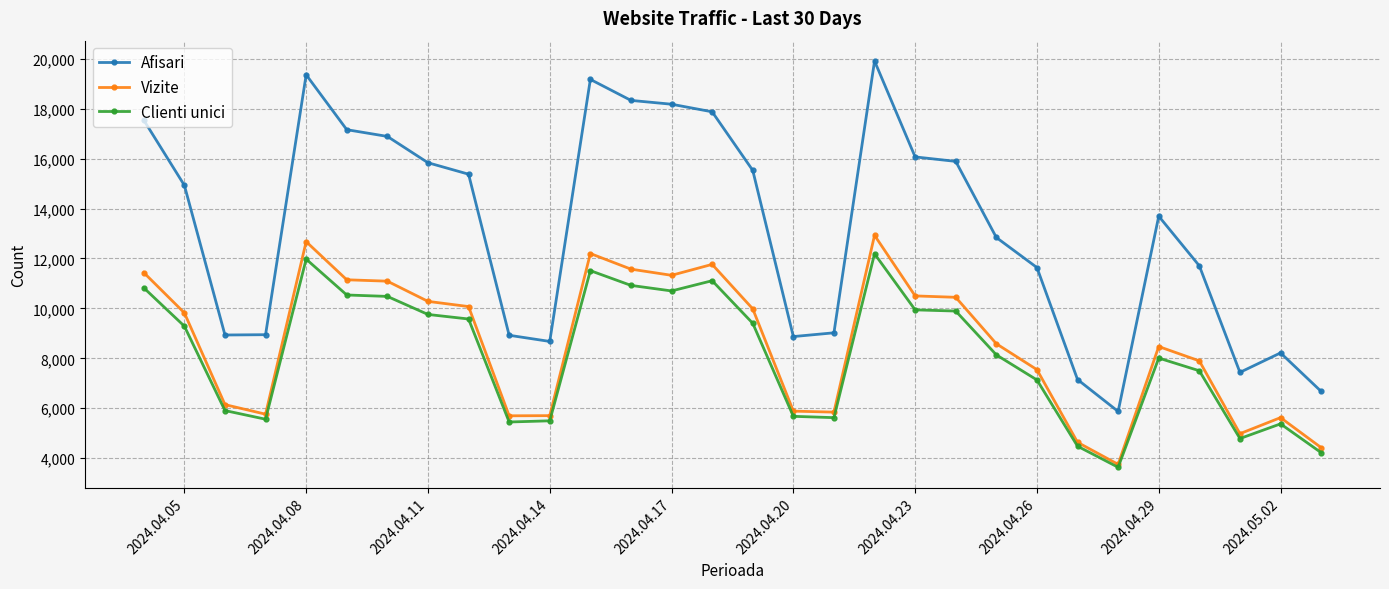

True or false: Vizite has more than 1 points higher than both neighbors.

True